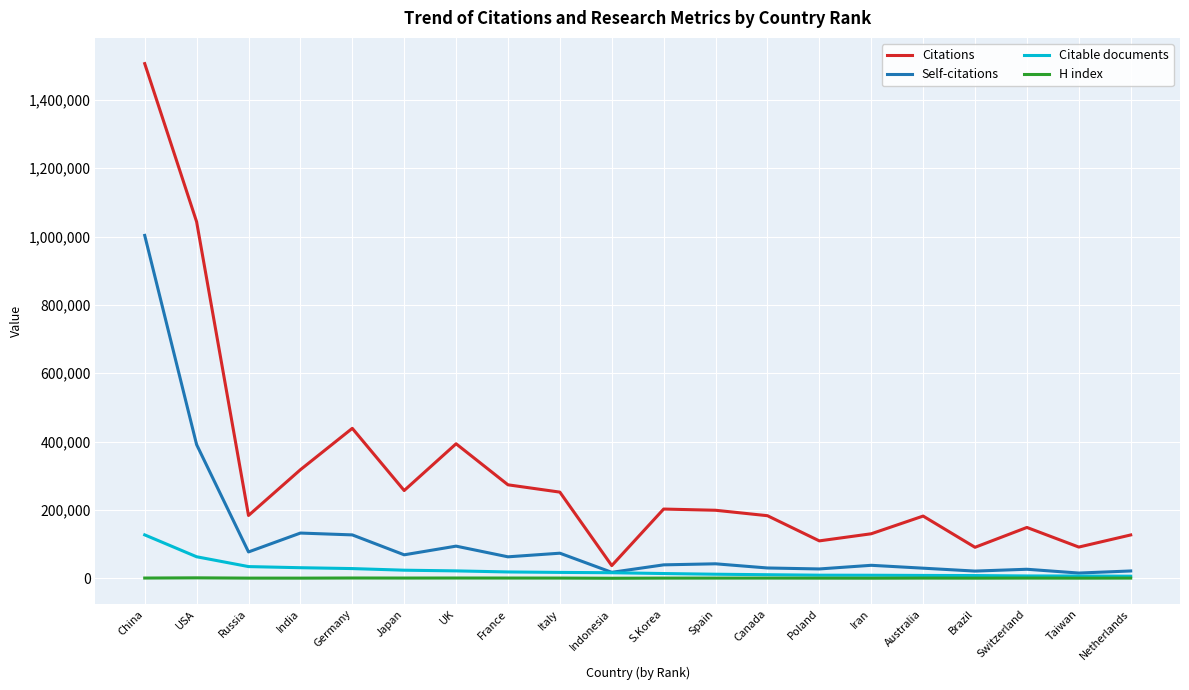

How many series are shown in this chart?

4